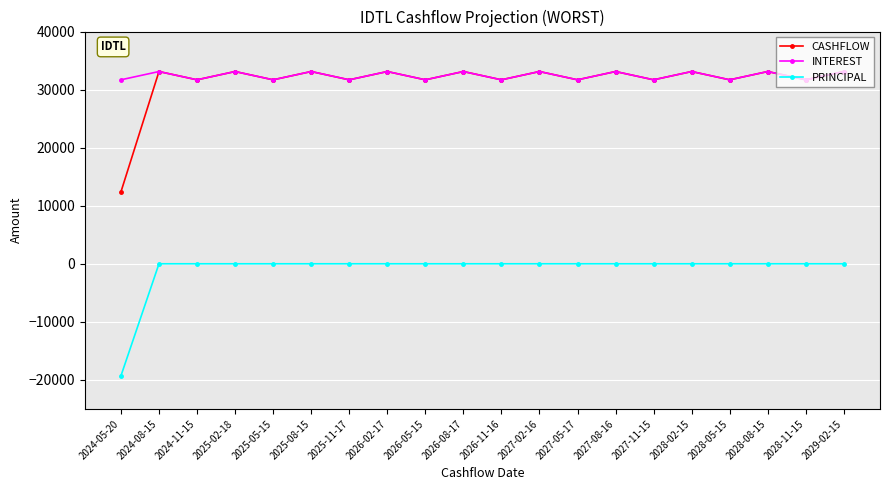

What are all the series names shown in the legend?

CASHFLOW, INTEREST, PRINCIPAL